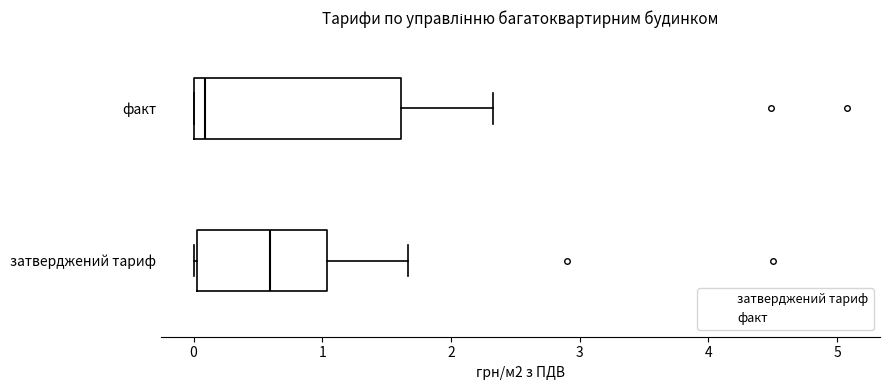

Reading bottom to top, transcribe this box plot: for each box, give where its median line is, the range the box spans, and where its two whiskers end, as read against the x-axis. The values are not printed on the chart, so give them approximately, as read against the axis.

затверджений тариф: median 0.6, box 0.0 to 1.0, whiskers 0.0 to 1.7
факт: median 0.1, box 0.0 to 1.6, whiskers 0.0 to 2.3